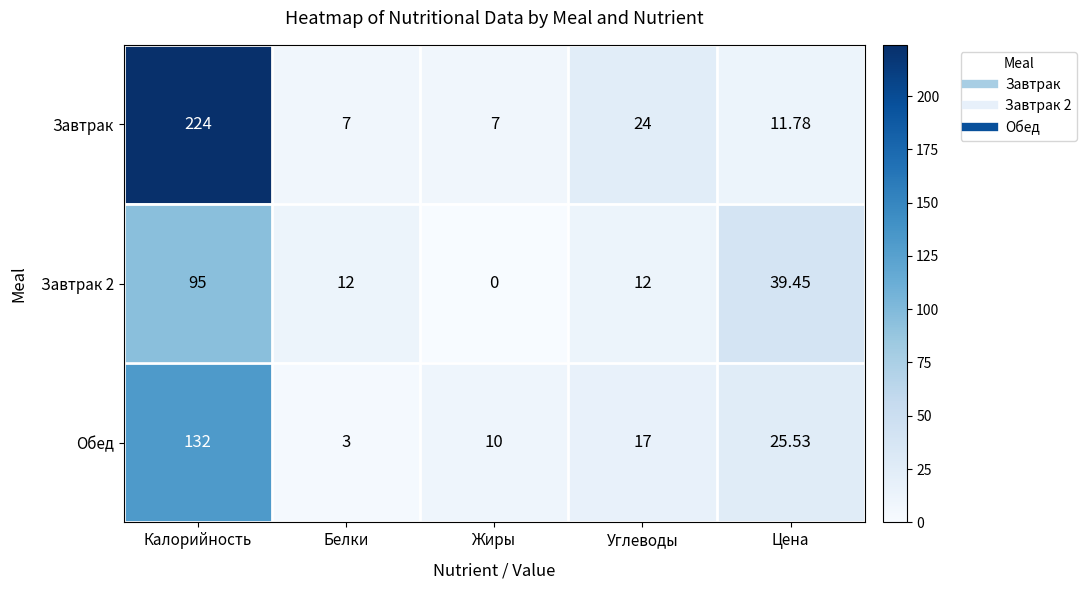

At which category does the chart reach its peak across all series?

Калорийность